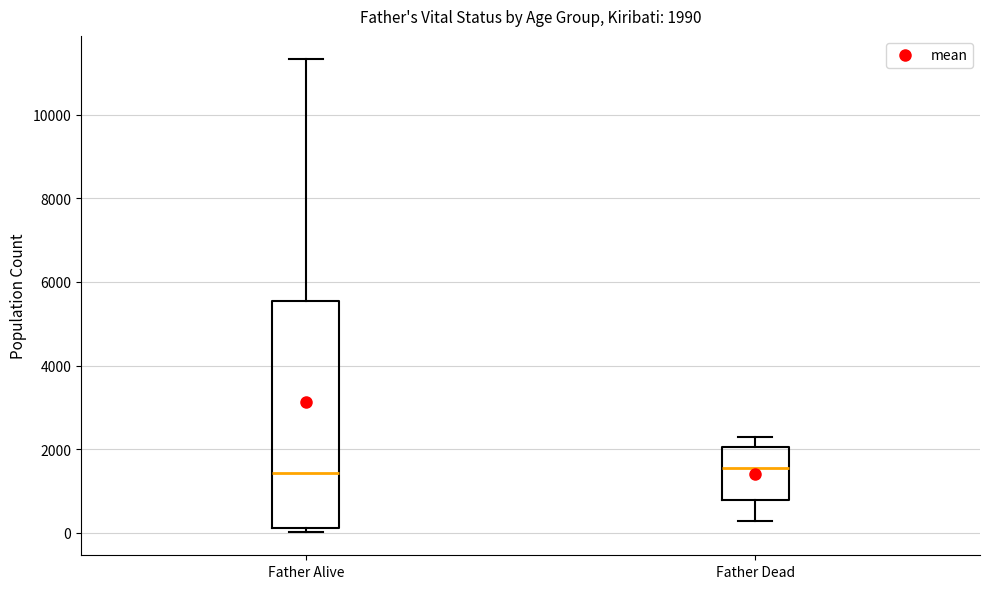

Comparing the boxes themselves (not the whiskers), which one is the tallest?

Father Alive